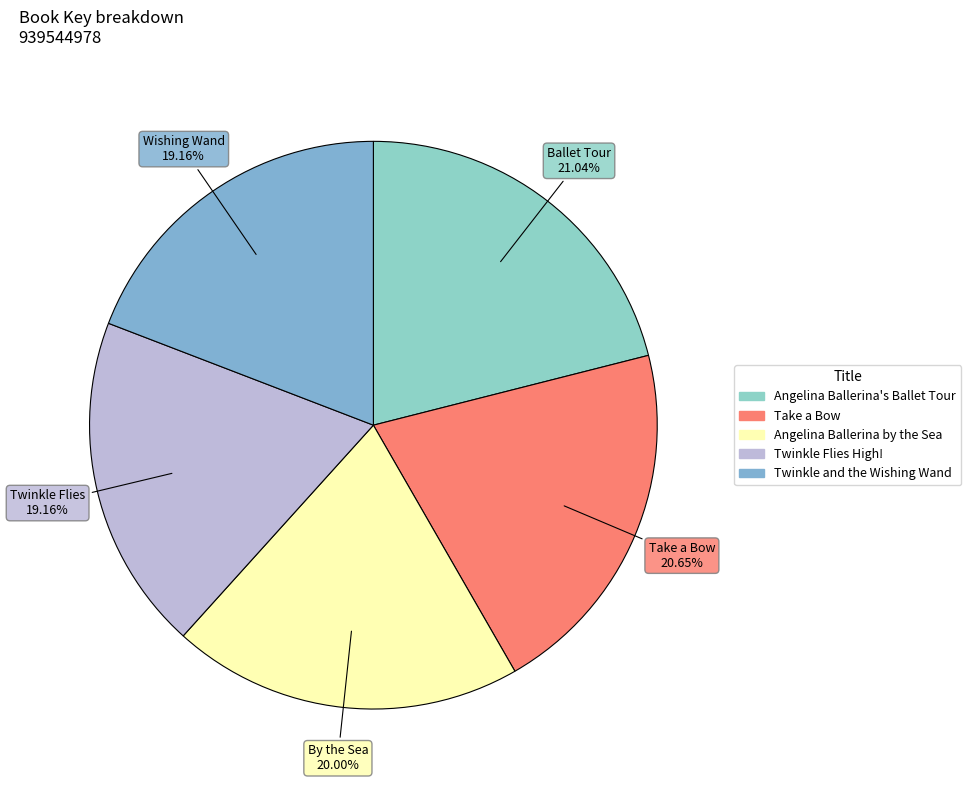

Do Twinkle and the Wishing Wand and Angelina Ballerina by the Sea together represent more than half of the pie?

No